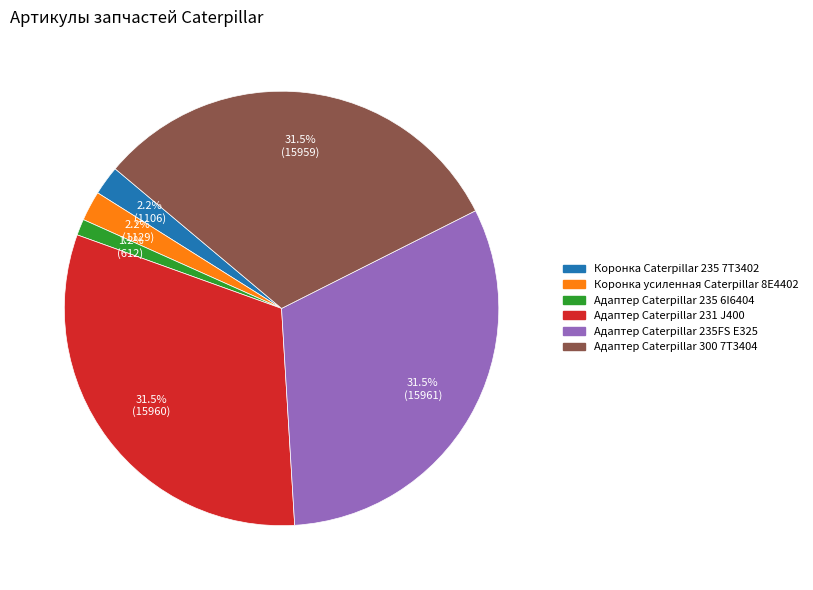

Approximately how many times larger is the value at Коронка усиленная Caterpillar 8E4402 compared to Адаптер Caterpillar 231 J400?

0.1